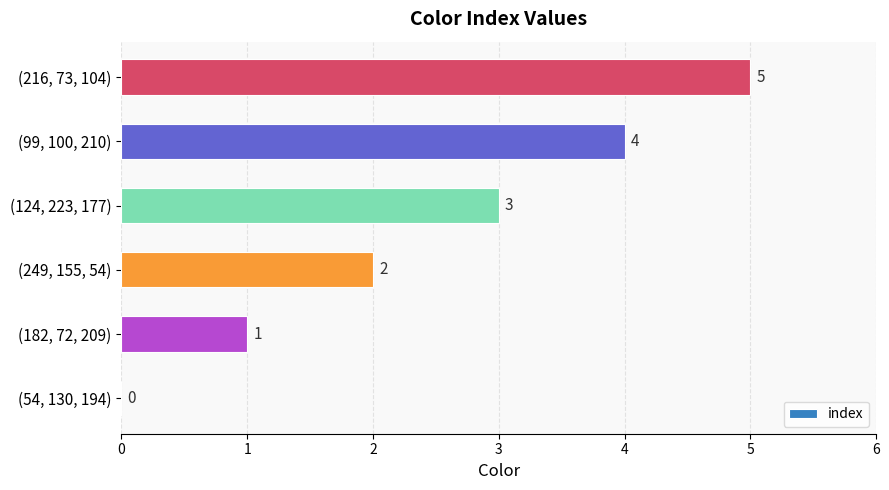

What is the change in value from (54, 130, 194) to (216, 73, 104)?

+5